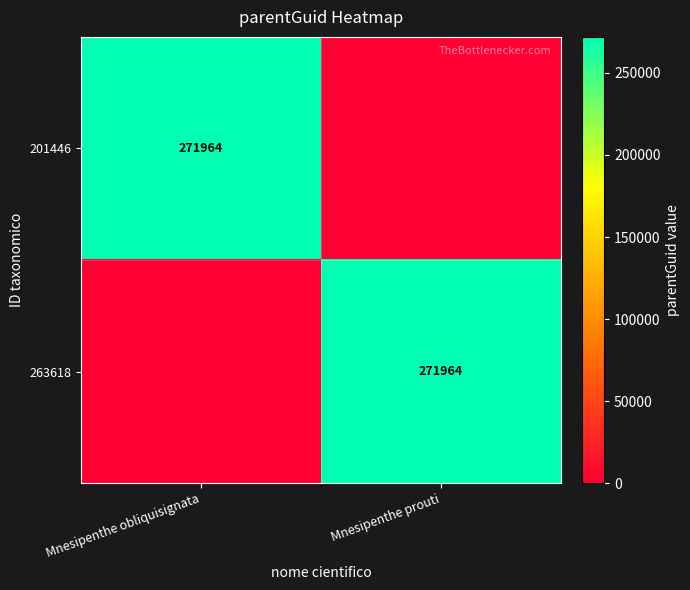

At how many categories does at least one series exceed 156879?

2